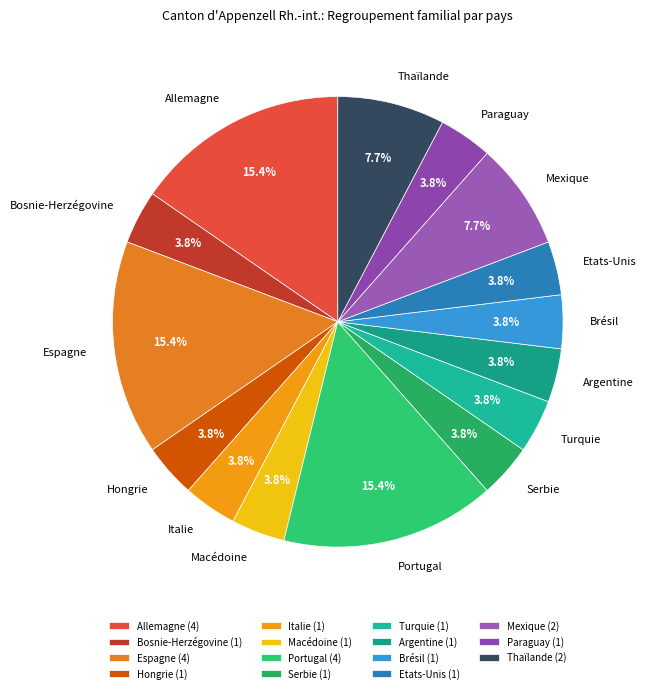

Between Brésil and Portugal, which is larger?

Portugal